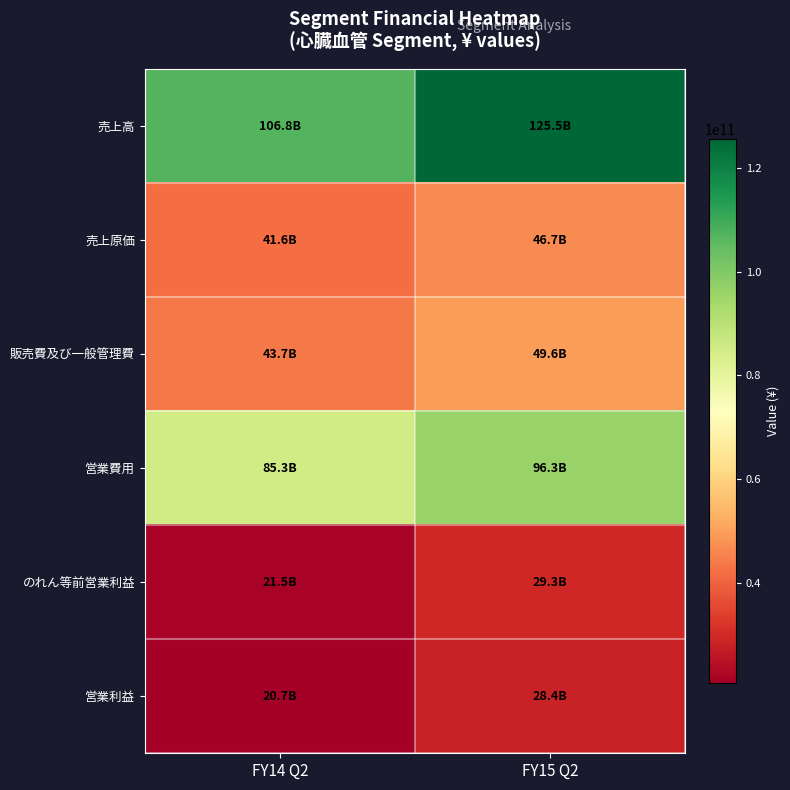

Reading left to right, extract all data points from this chart.

売上高: FY14 Q2=106834241047.1	FY15 Q2=125542581984.7
売上原価: FY14 Q2=41618890993.0	FY15 Q2=46693537114.4
販売費及び一般管理費: FY14 Q2=43699357833.5	FY15 Q2=49564714660.0
営業費用: FY14 Q2=85318248826.5	FY15 Q2=96258251774.5
のれん等前営業利益: FY14 Q2=21515992220.6	FY15 Q2=29284330210.2
営業利益: FY14 Q2=20660327885.4	FY15 Q2=28376029225.3